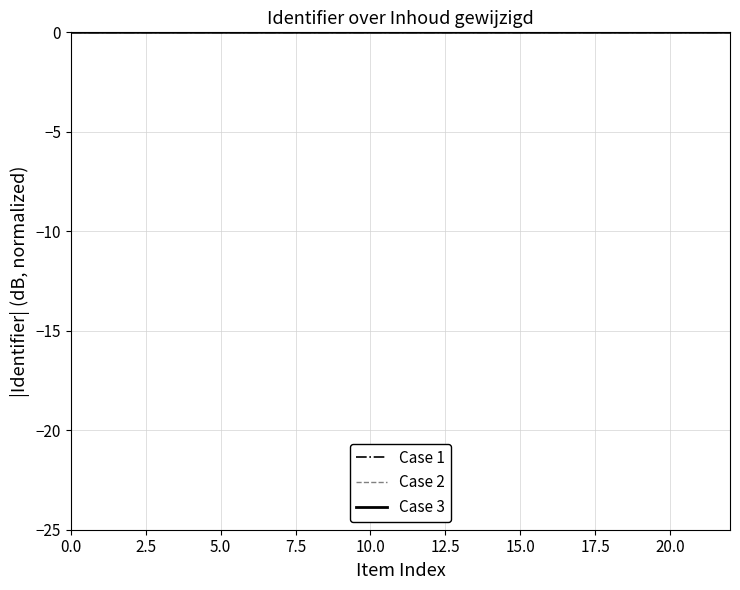

What are all the series names shown in the legend?

Case 1, Case 2, Case 3